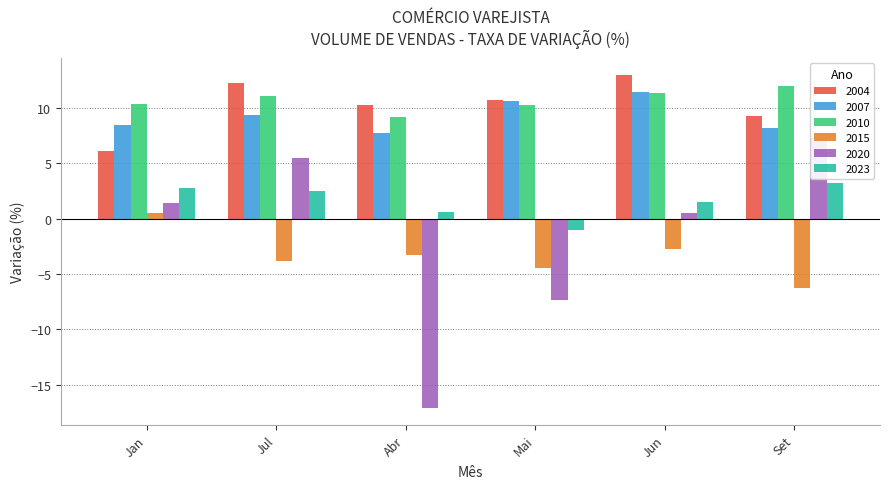

Between Jan and Mai, which series saw the biggest shift?

2020